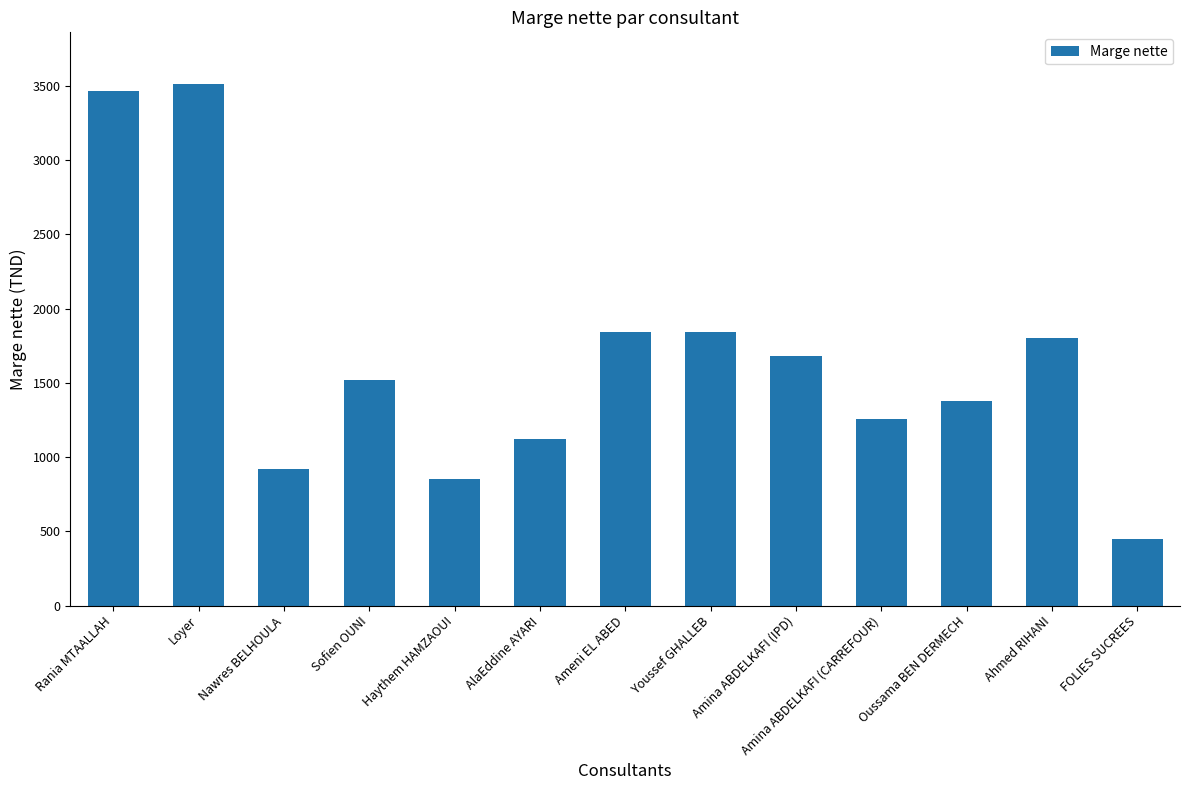

Does the chart contain any negative values?

No